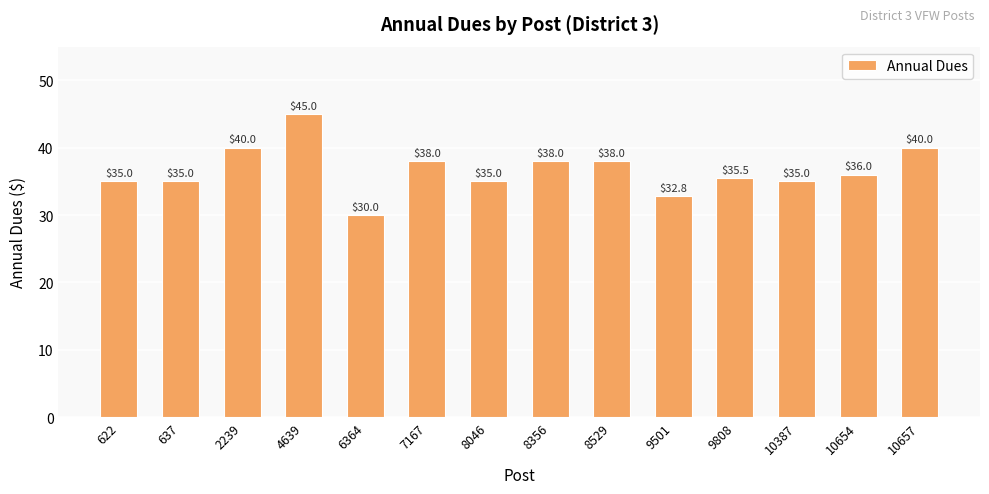

Read the value at 10657.

40.0